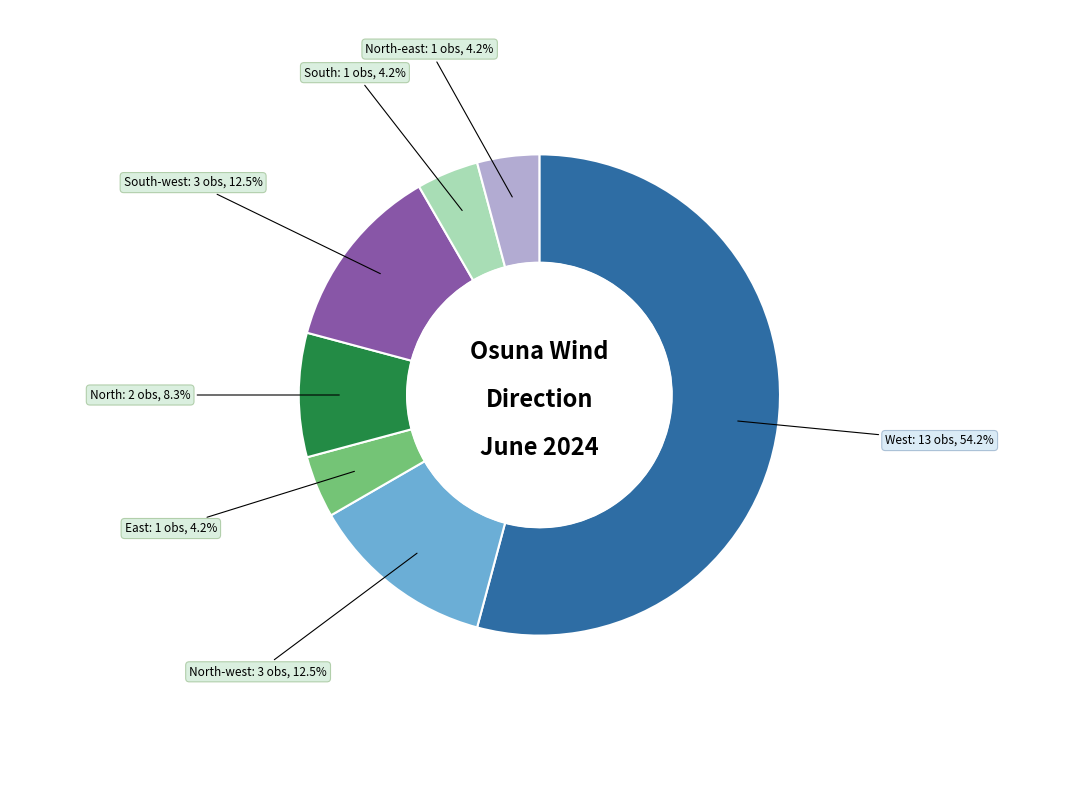

How many segments does this pie chart have?

7